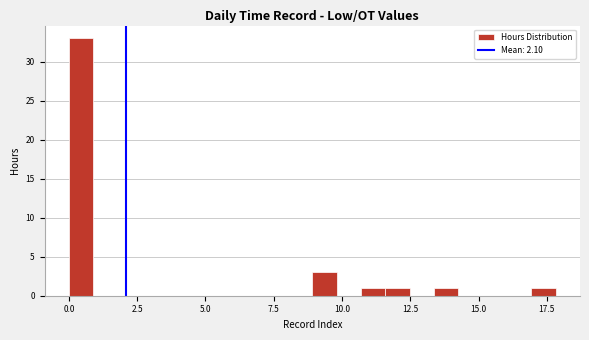

Around what value on the x-axis is the tallest bar? Give the approximate position of its centre, as read against the axis.

0.5